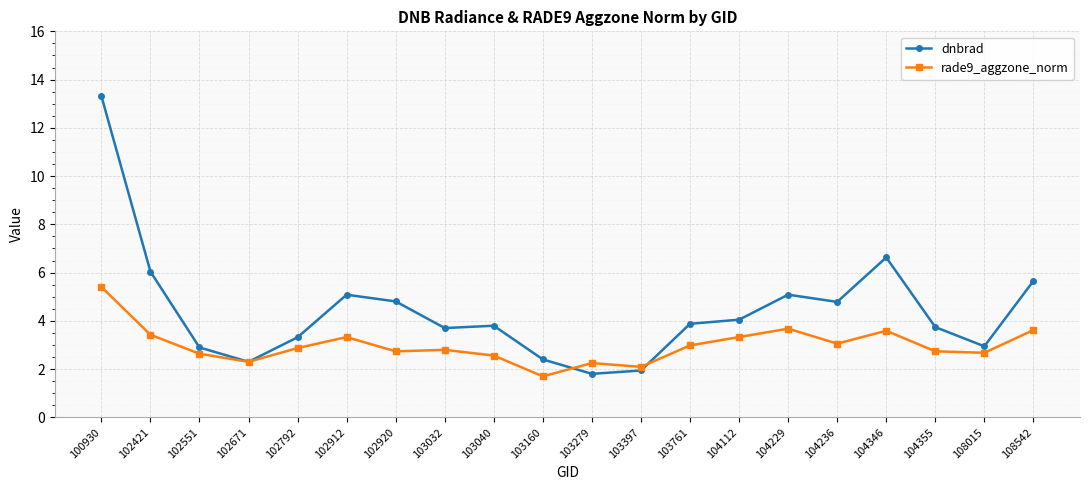

Which series ends up on top after the final intersection of dnbrad and rade9_aggzone_norm?

dnbrad